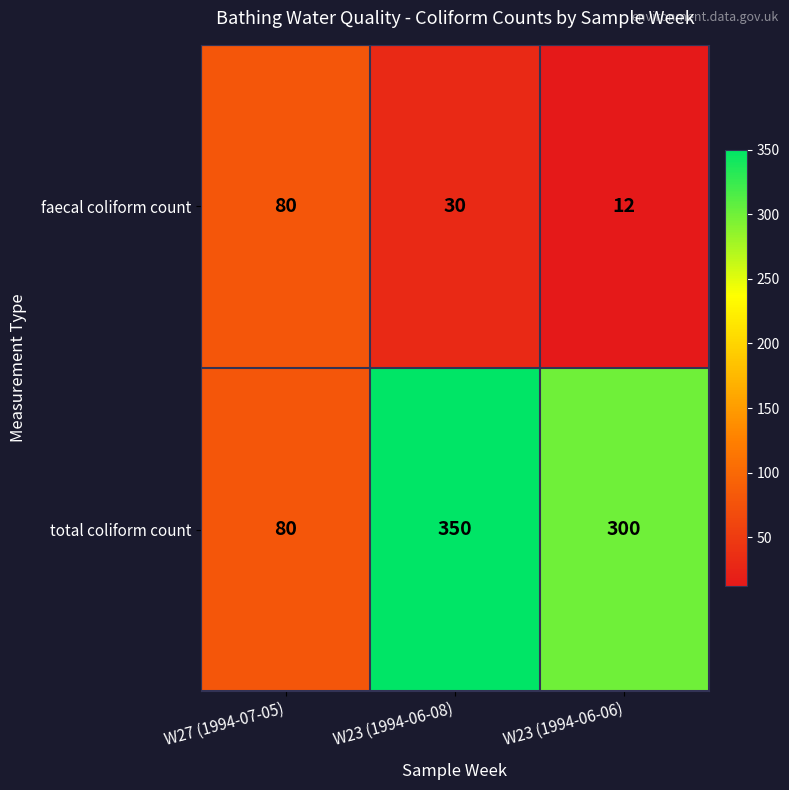

How many categories are shown in the chart?

3